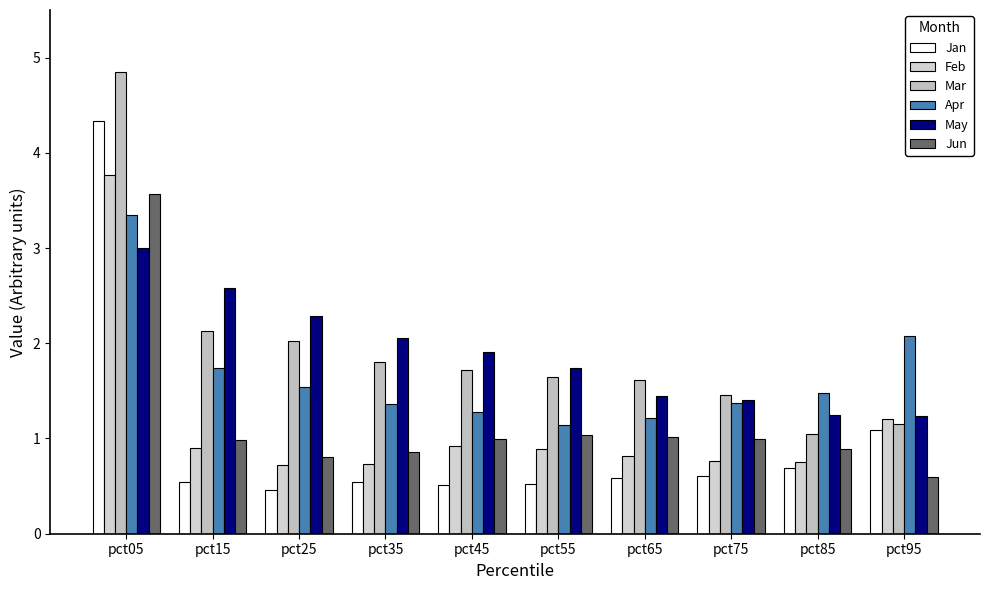

What is the total value across all series at pct15?

8.9